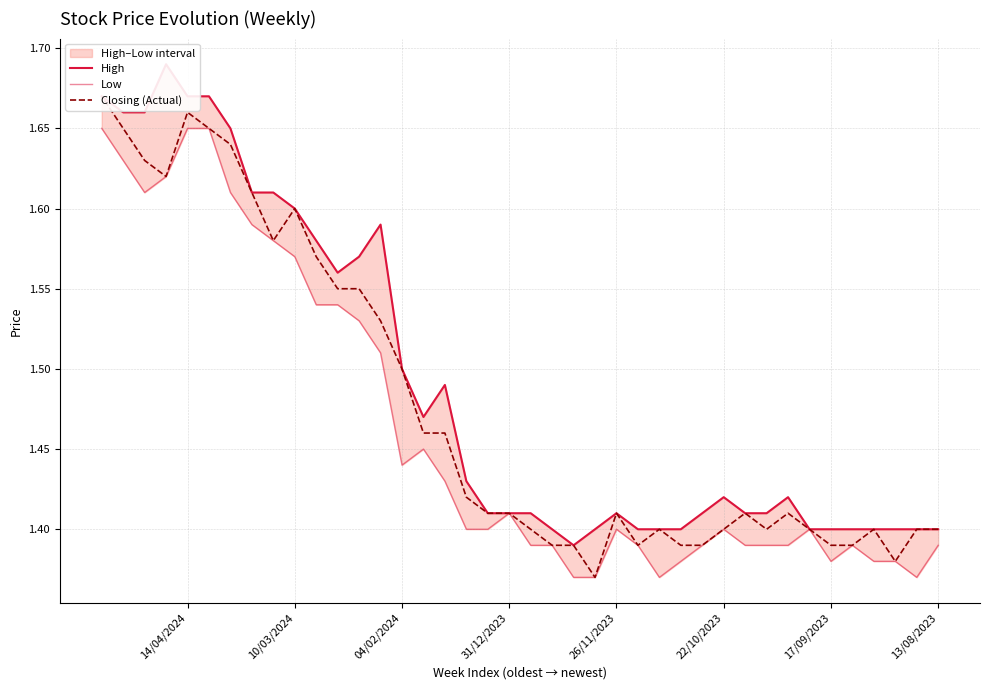

What is the difference between the maximum and minimum values in the Low series?

0.3